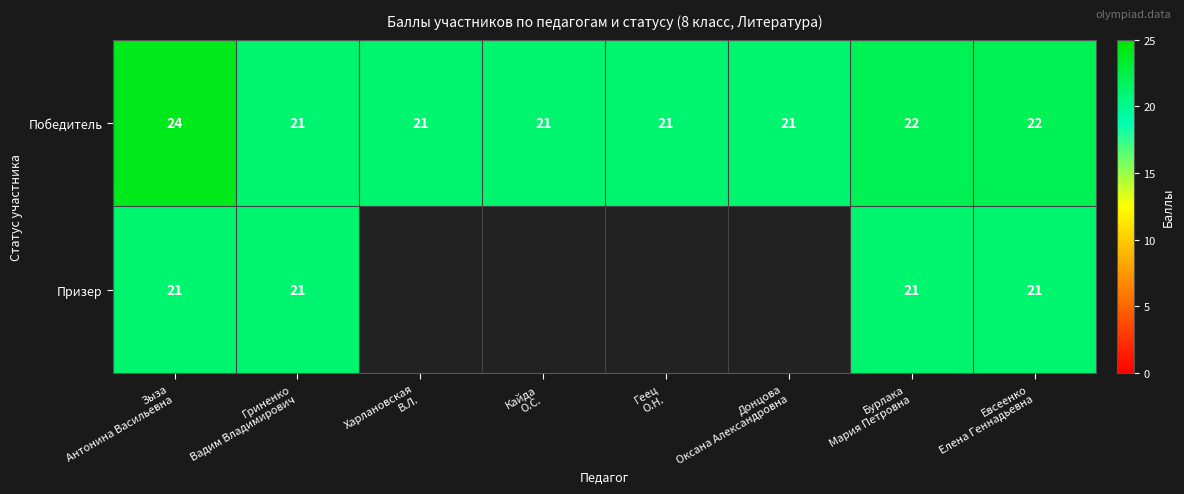

What is the total value across all series at Гриненко
Вадим Владимирович?

42